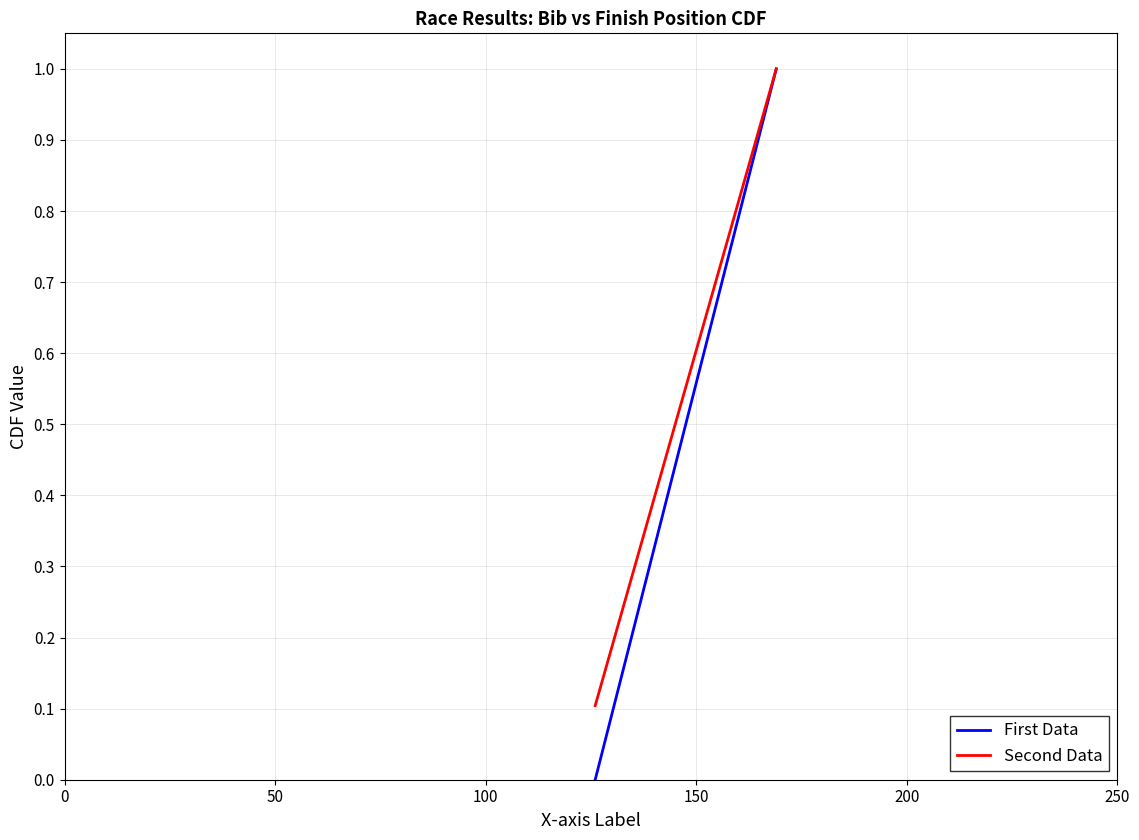

Rank the series by their average value, from lowest to highest.

First Data, Second Data